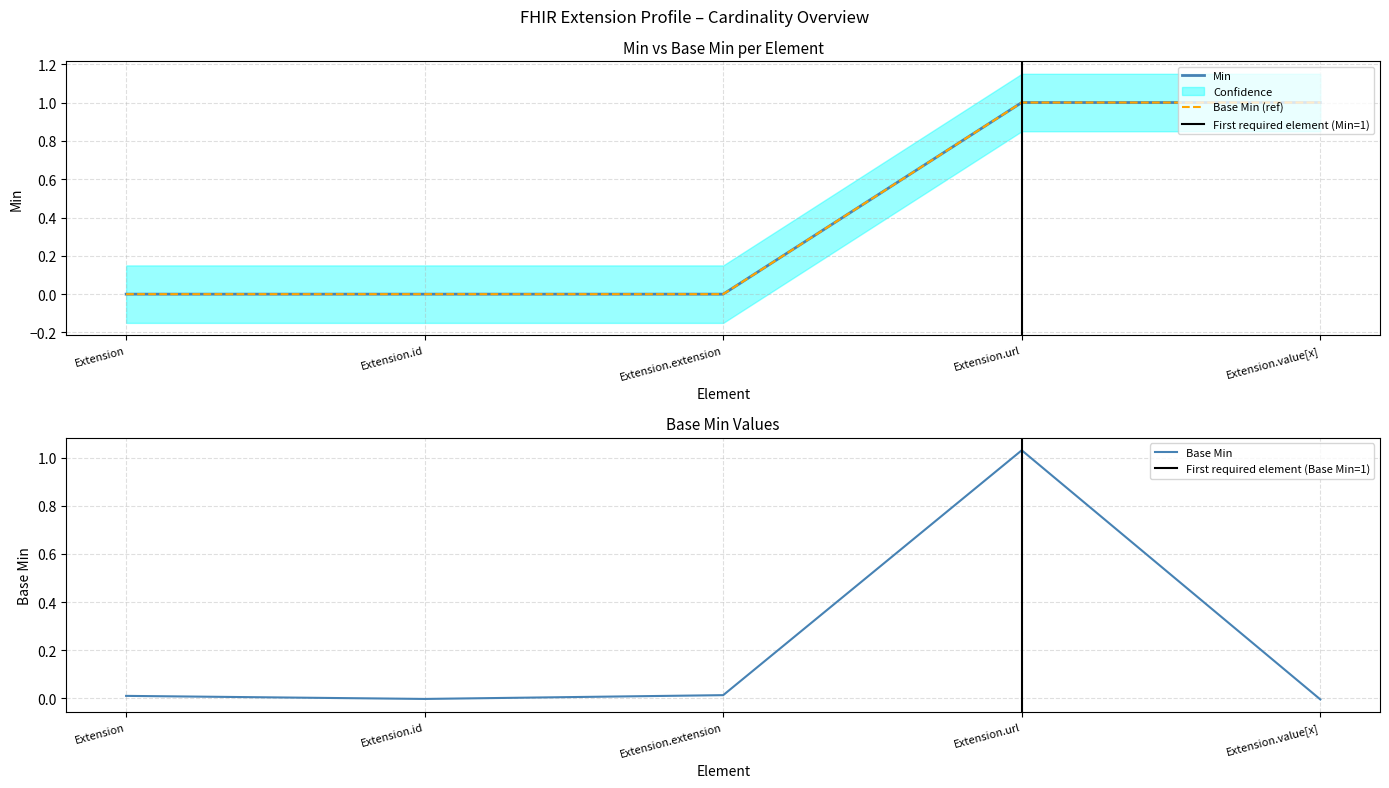

At how many categories does at least one series exceed 0?

4